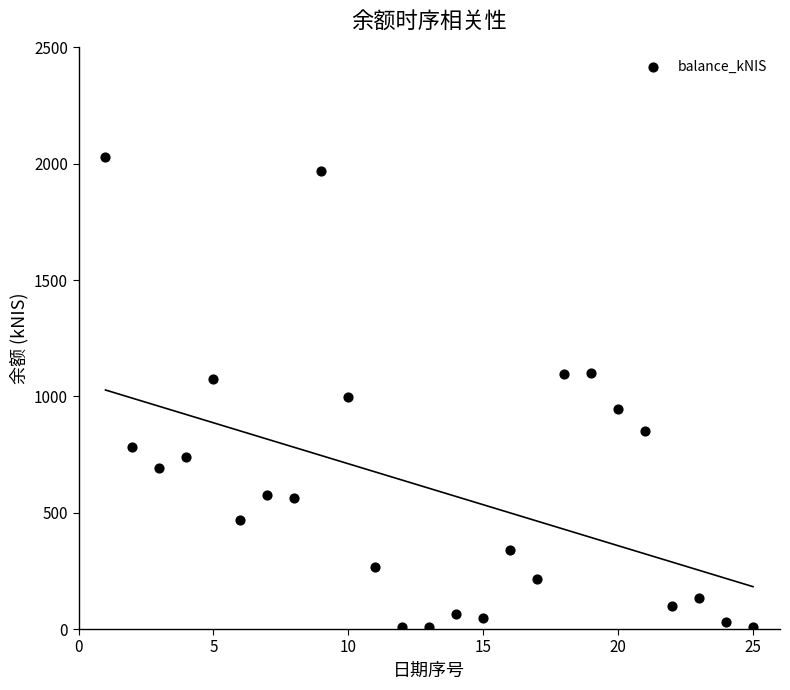

What is the range of X values (max minus min)?

24.0